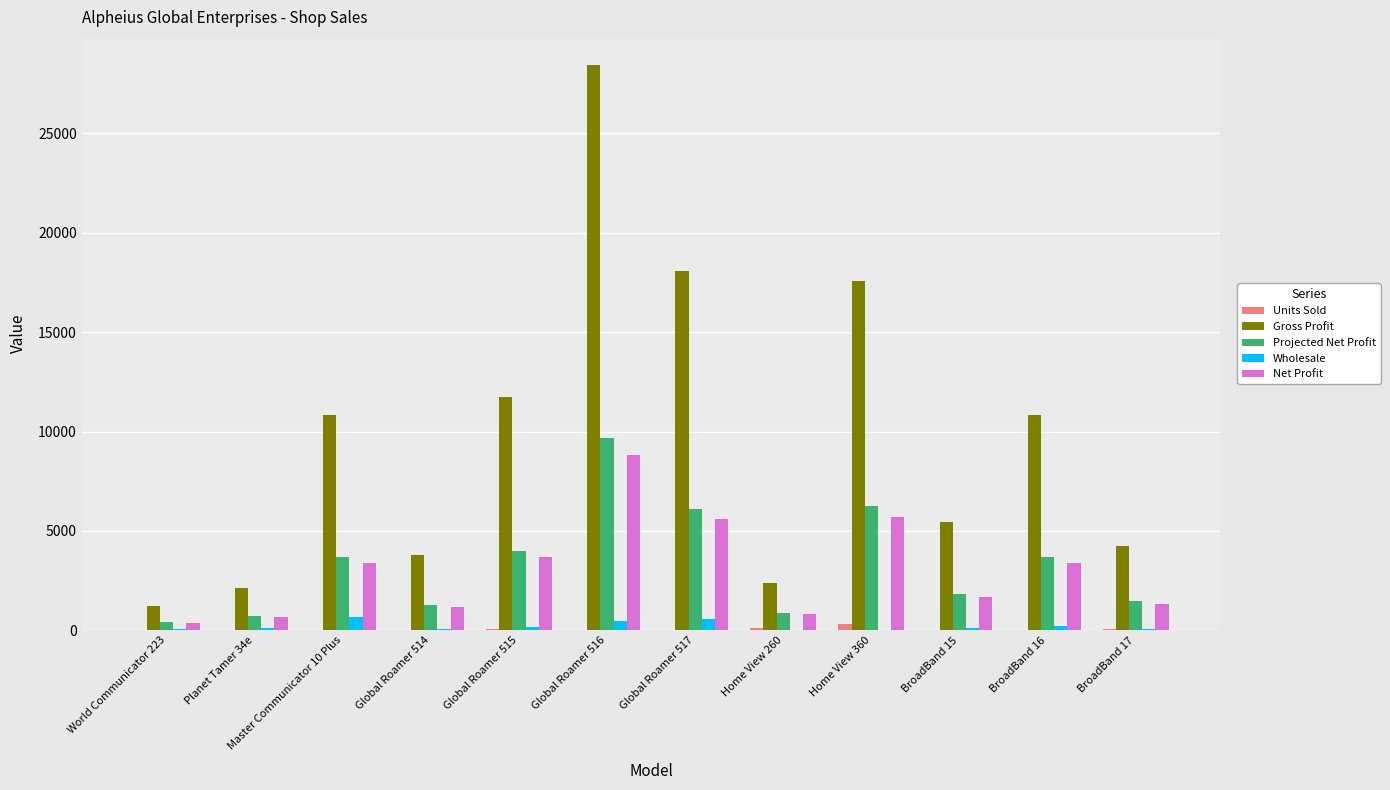

What is the difference between the Units Sold values at BroadBand 17 and World Communicator 223?

50.0